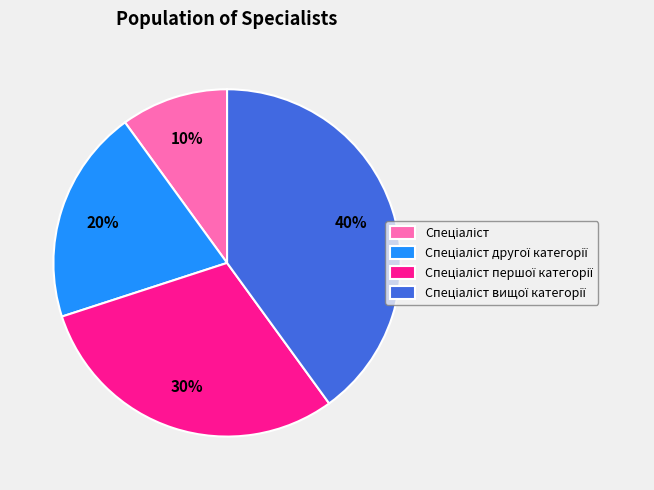

How many slices are in this pie chart?

4